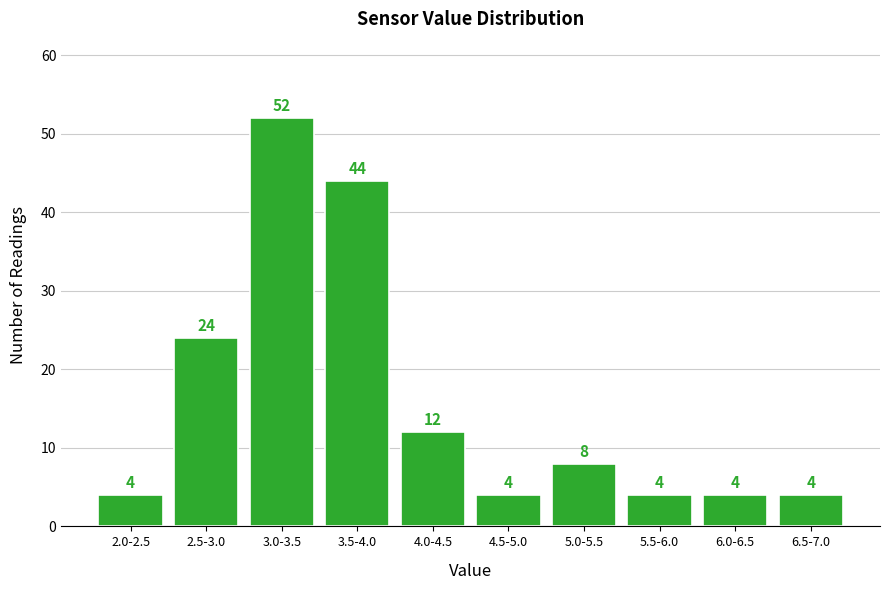

Reading right to left, list all the values displayed in this chart.

6.5-7.0=4	6.0-6.5=4	5.5-6.0=4	5.0-5.5=8	4.5-5.0=4	4.0-4.5=12	3.5-4.0=44	3.0-3.5=52	2.5-3.0=24	2.0-2.5=4